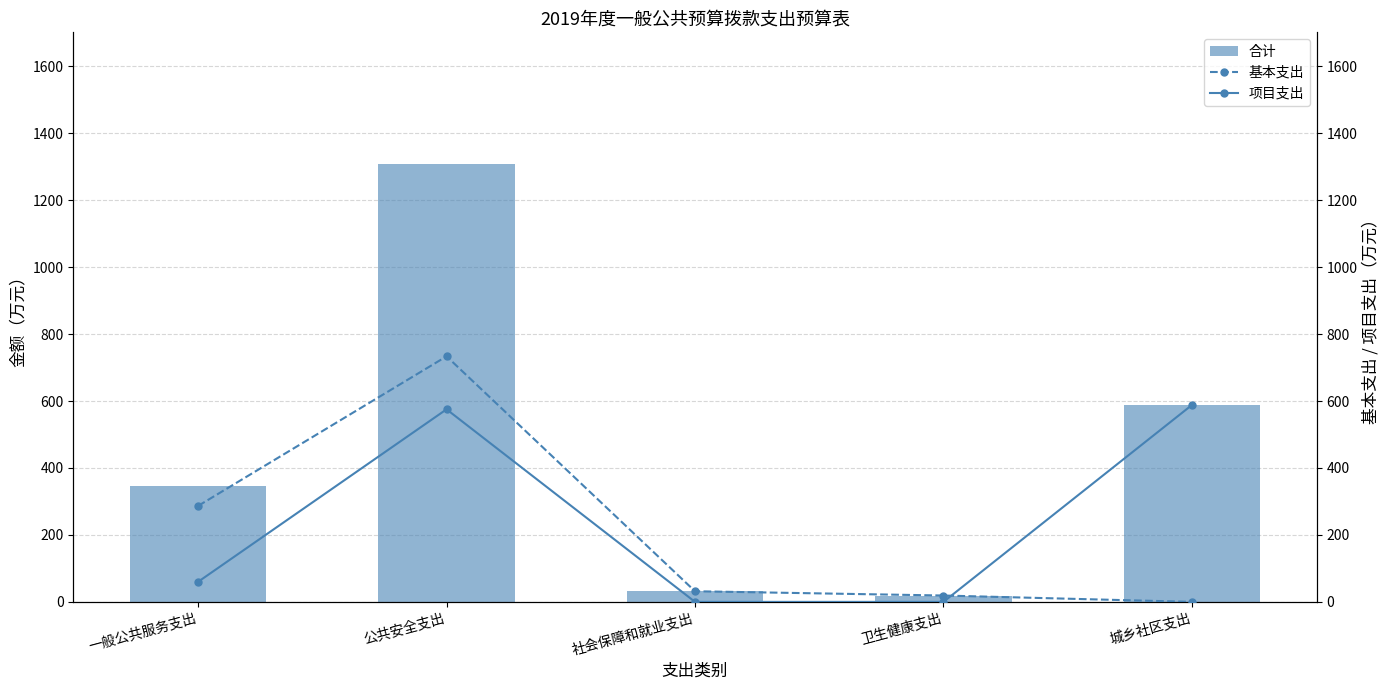

Count the number of data series in this chart.

3